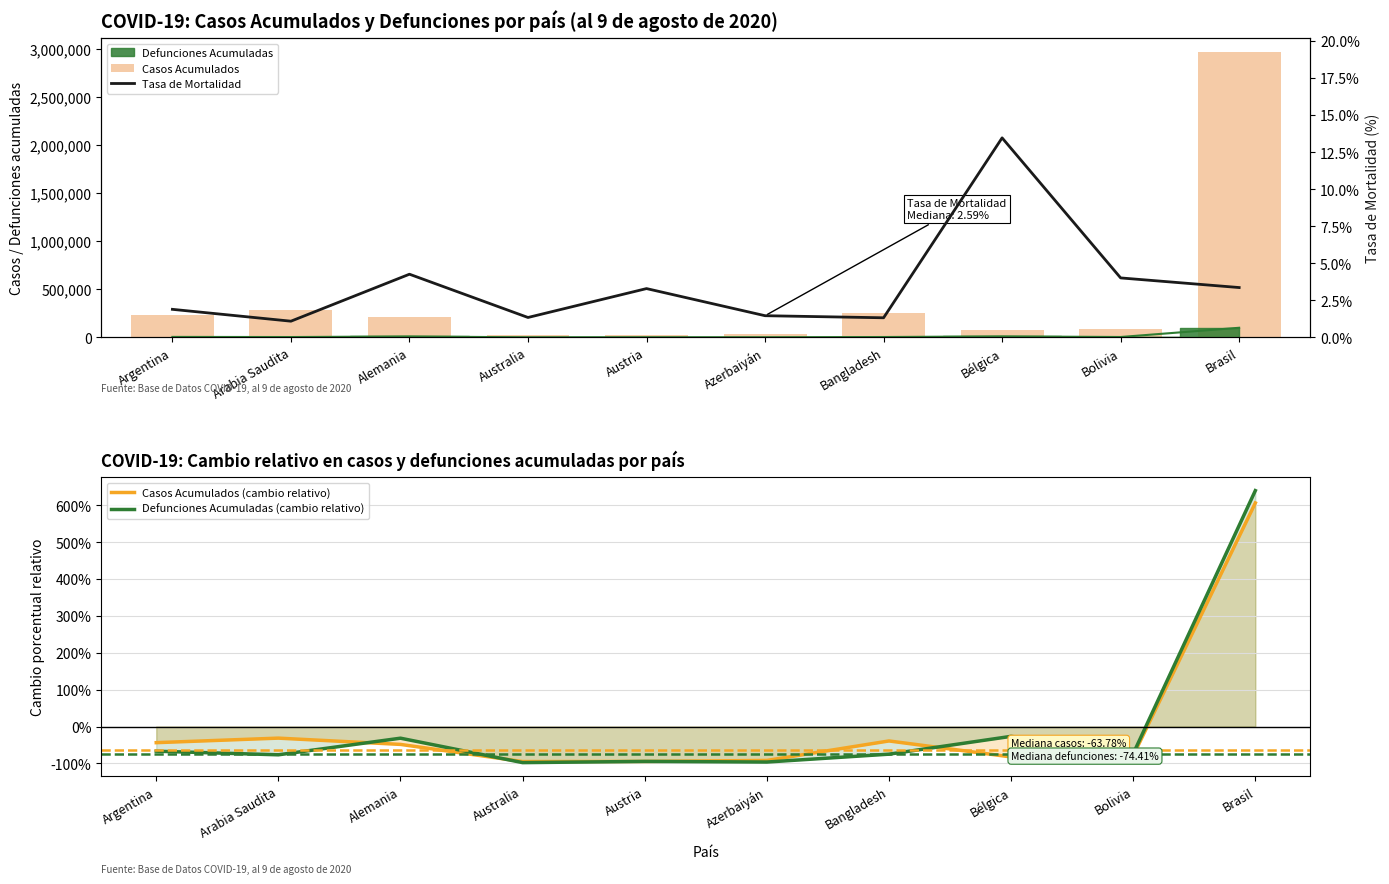

The value of Casos Acumulados at Bangladesh is 145599.8. True or false?

False